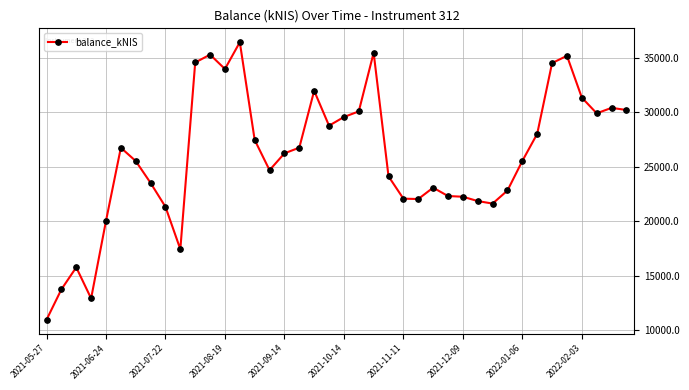

What is the value of the 39th point from the left?

30394.0